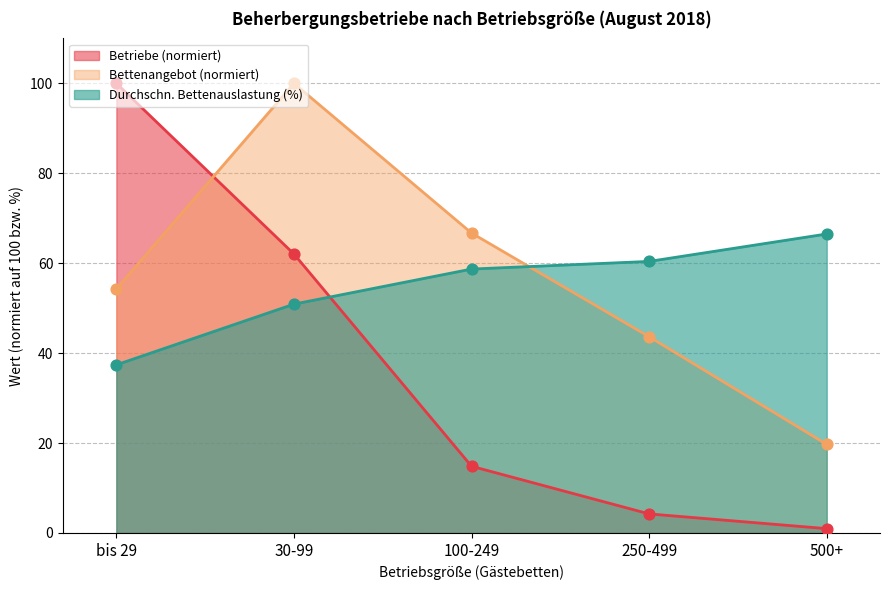

Is the value of Betriebe (Anzahl) at 250-499 greater than the value of Durchschnittliche Bettenauslastung August at 250-499?

No